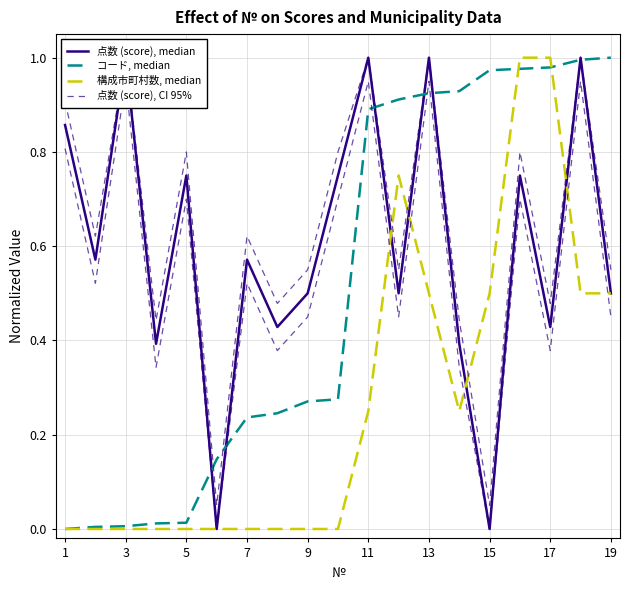

True or false: 構成市町村数, median has a value of 0.5 at 19.

True